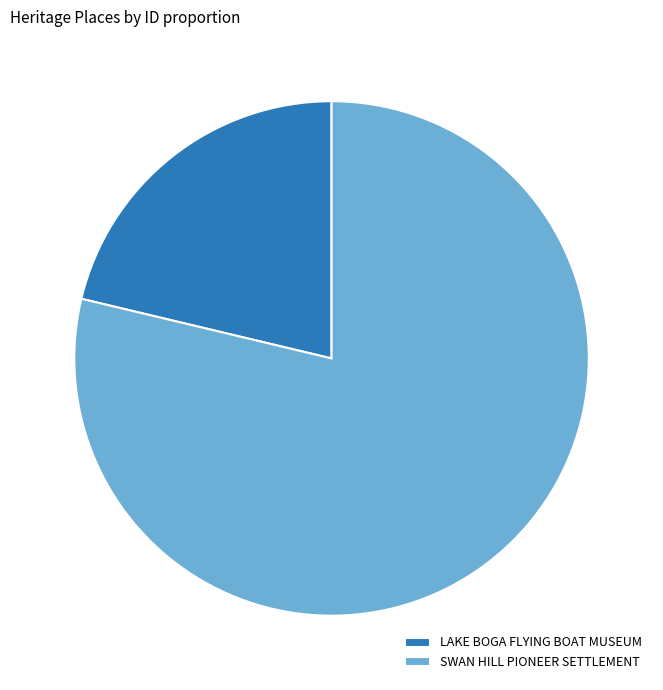

Combined, do LAKE BOGA FLYING BOAT MUSEUM and SWAN HILL PIONEER SETTLEMENT account for over 50%?

Yes